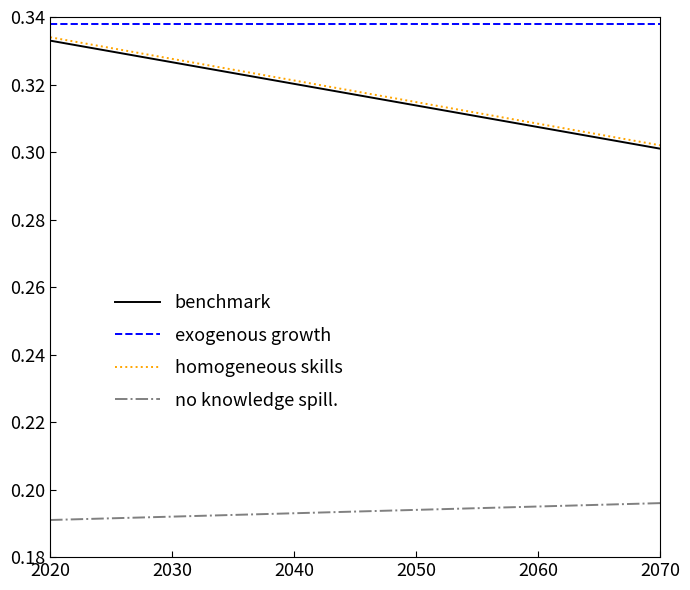

True or false: exogenous growth and benchmark cross at least once.

False